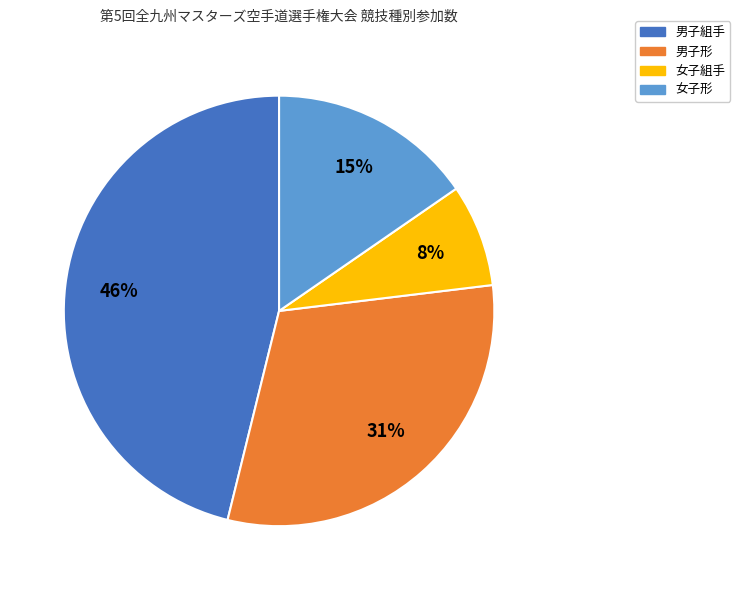

What percentage is the 女子形 slice, to the nearest percent?

15%